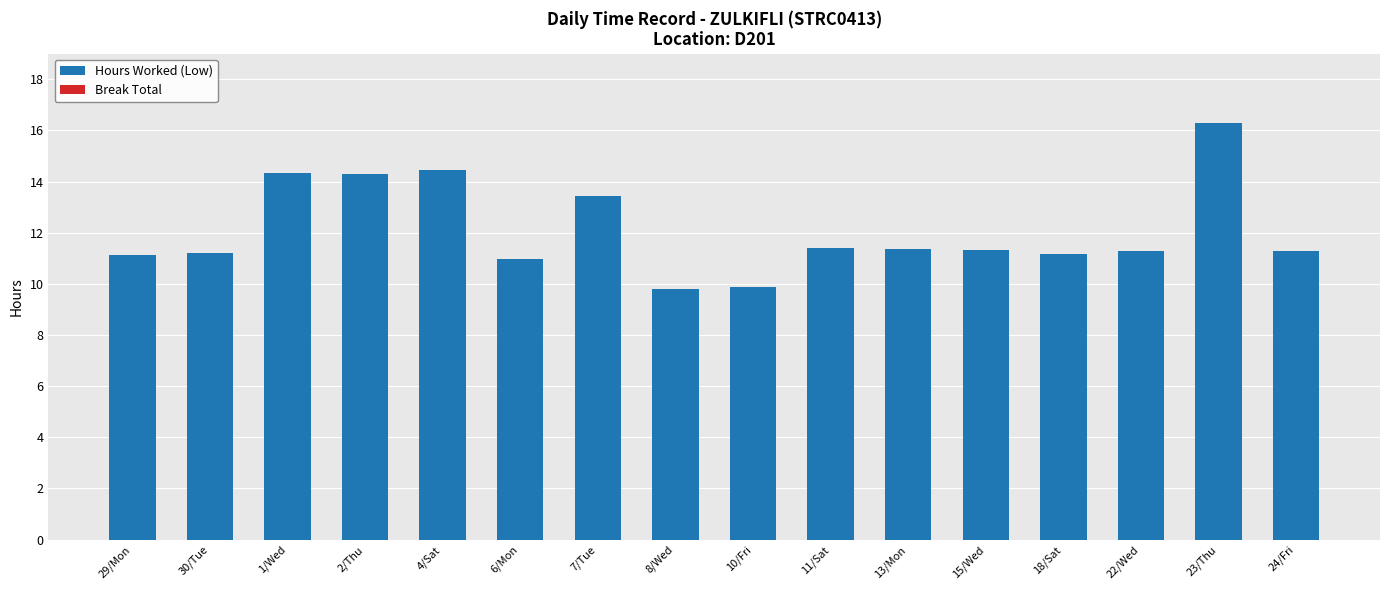

Read the value at 24/Fri.

11.3